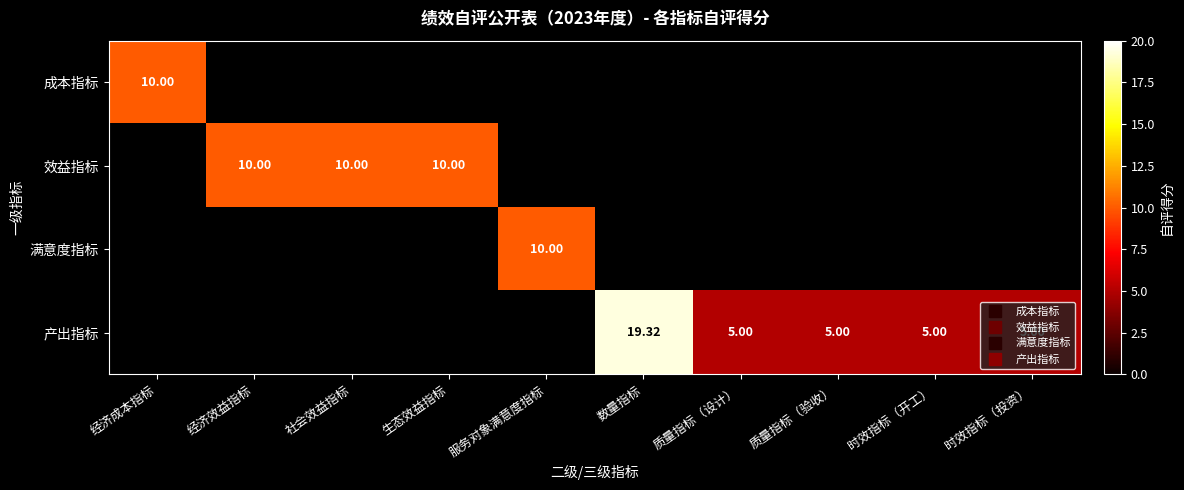

True or false: 效益指标 has a value of 2.4 at 社会效益指标.

False